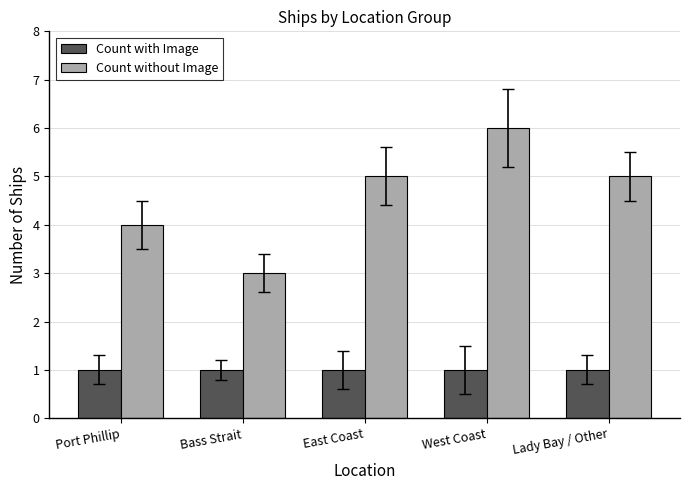

Which series changed the most between Port Phillip and East Coast?

Count without Image